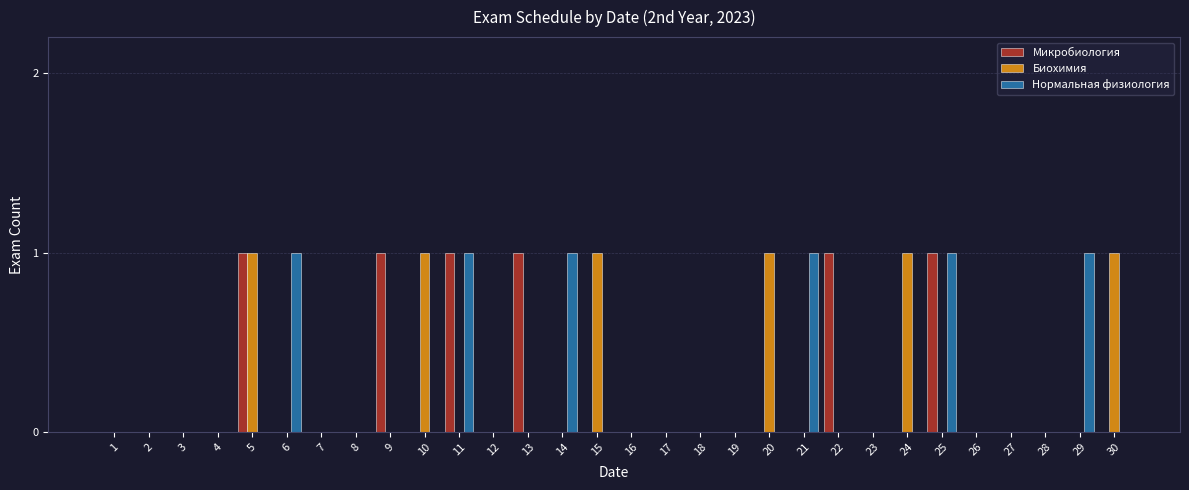

Is the value of Микробиология at 23 greater than the value of Нормальная физиология at 25?

No